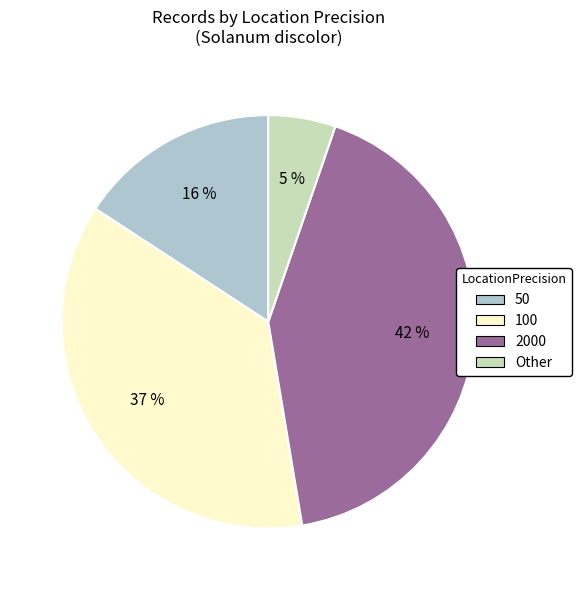

Is there a majority slice in this chart?

No